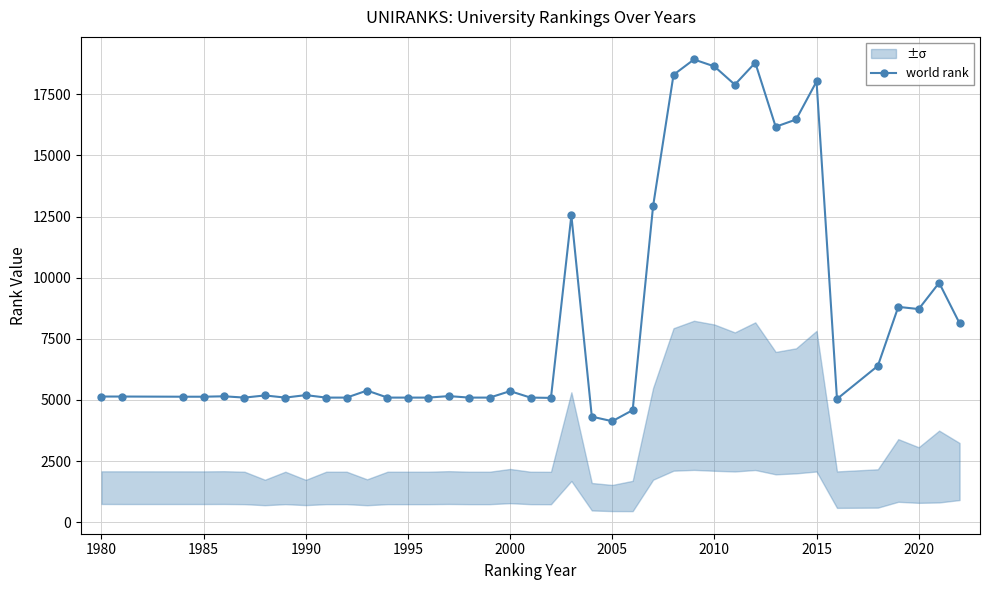

Does the chart display data point markers on the line(s)?

Yes